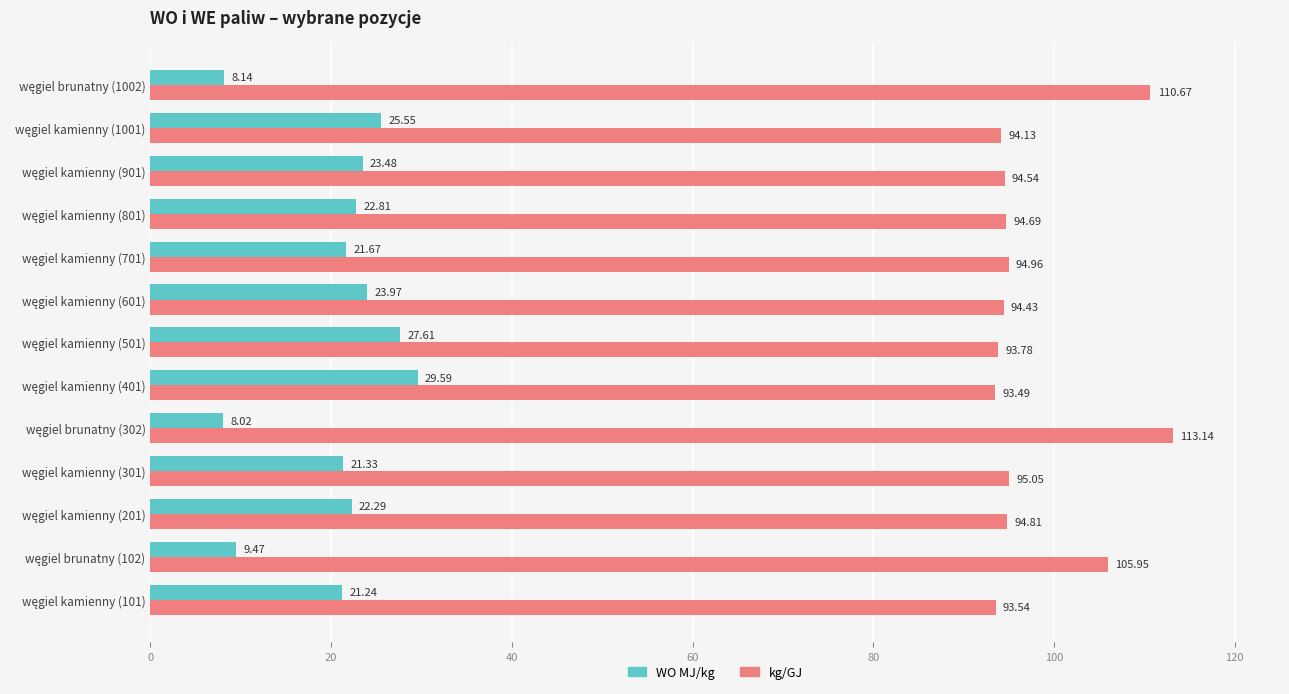

What is the difference between the second highest and minimum values in the kg/GJ series?

17.2